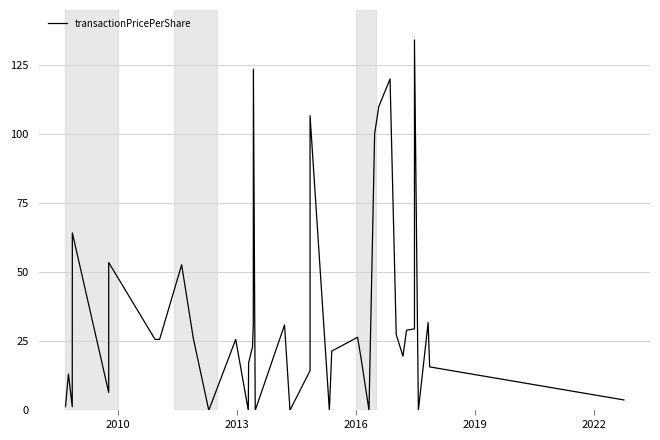

Count the number of categories in the chart.

40